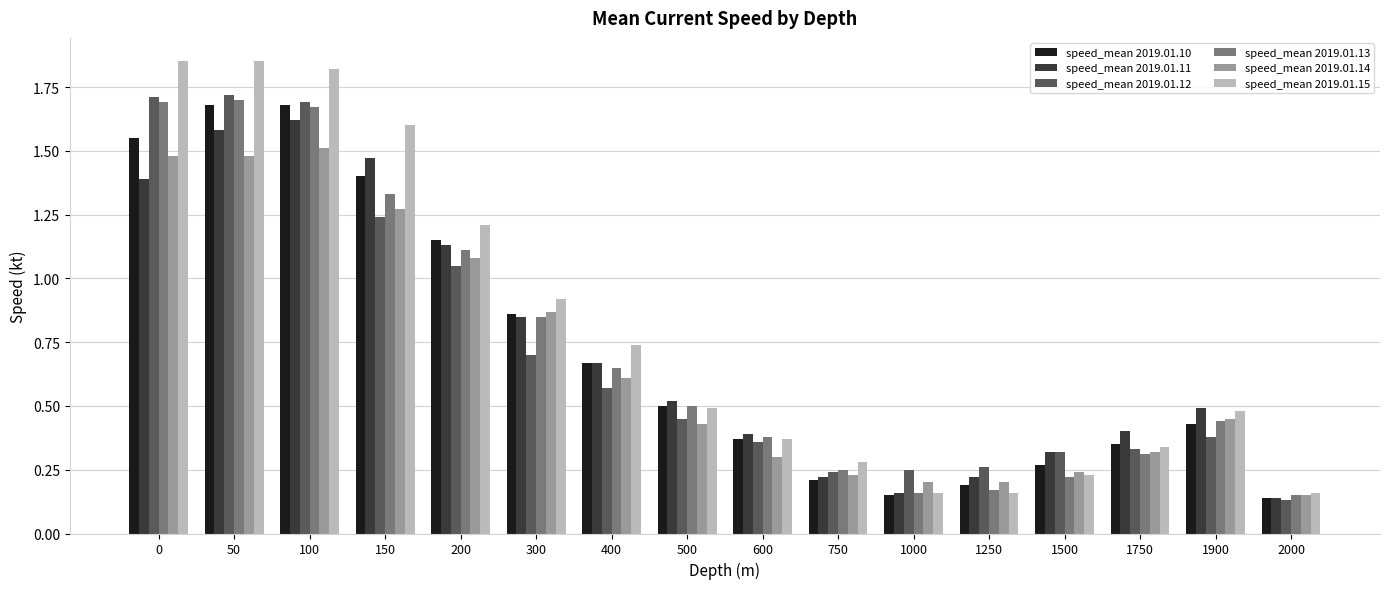

What is the sum of all speed_mean 2019.01.15 values?

12.7